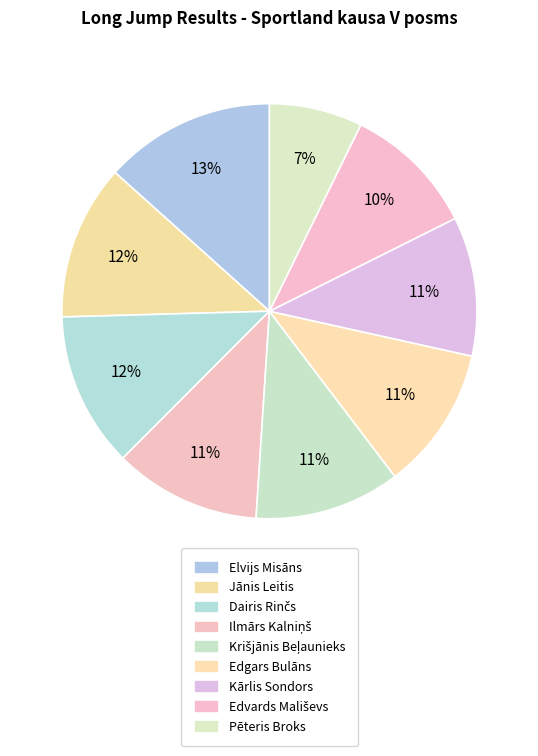

The Krišjānis Beļaunieks slice represents 1% of the pie. True or false?

False